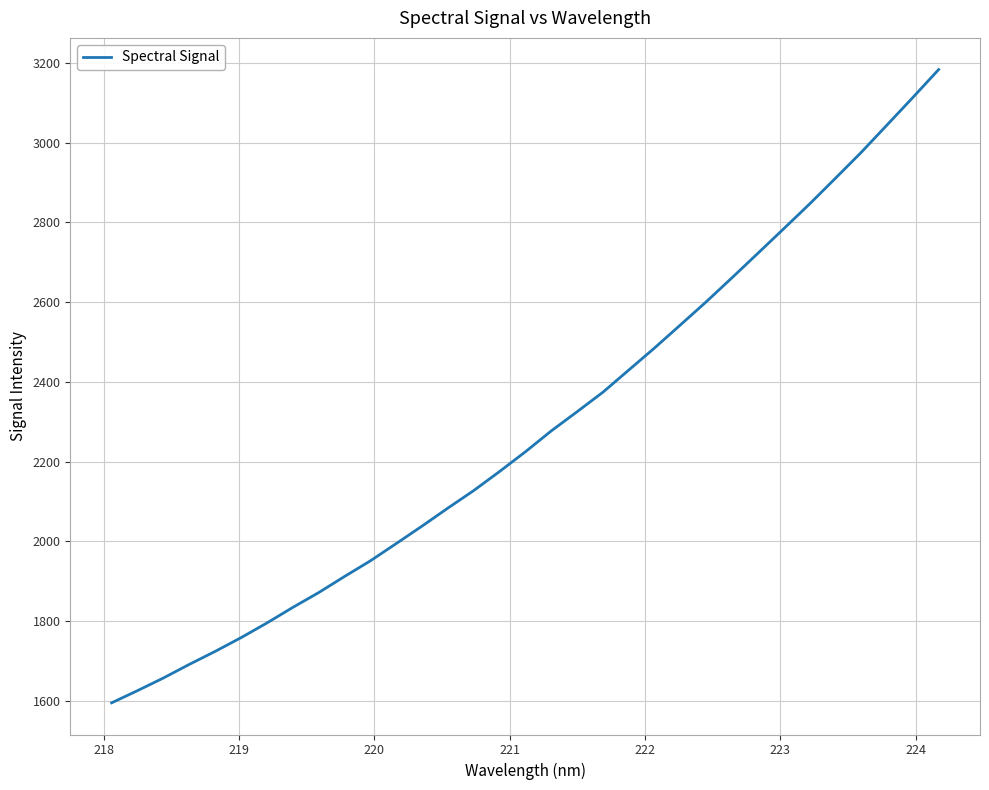

What is the average value?

2282.7